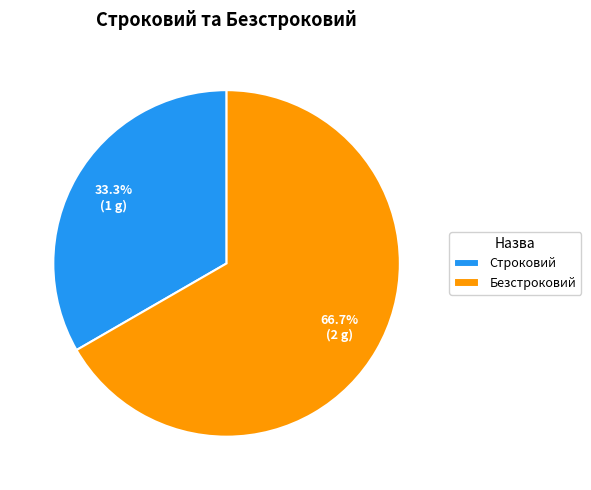

Count the number of slices in the pie.

2